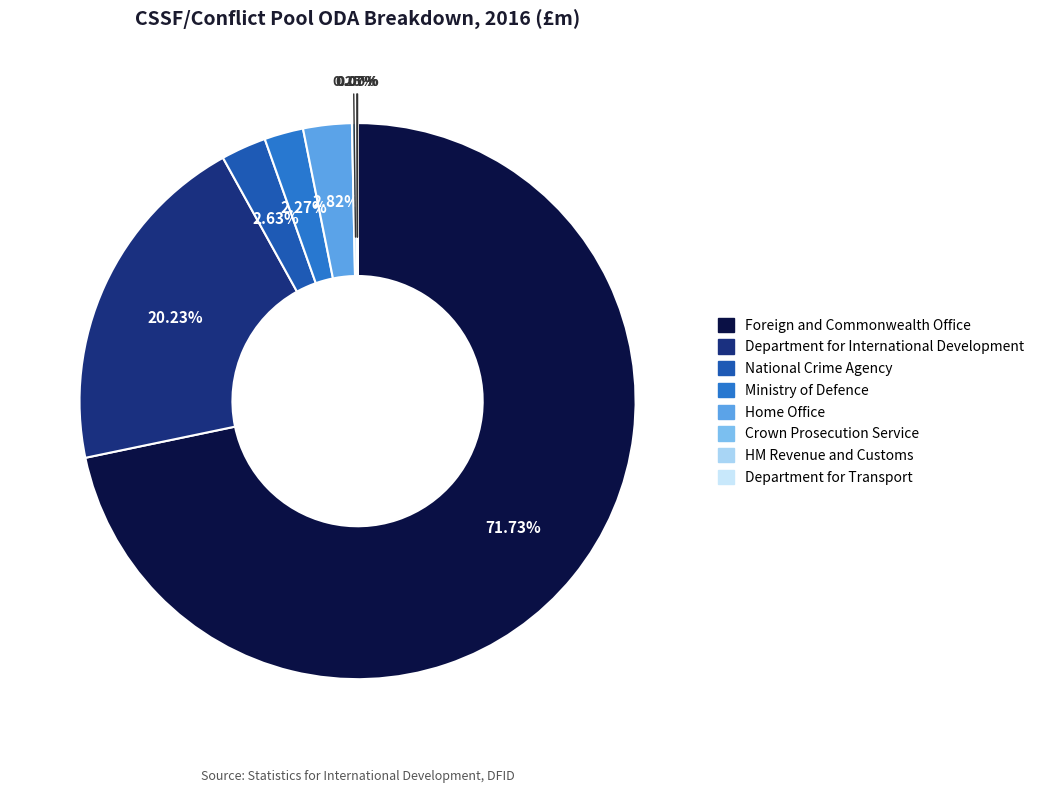

Which category has the smallest portion of the pie?

Department for Transport